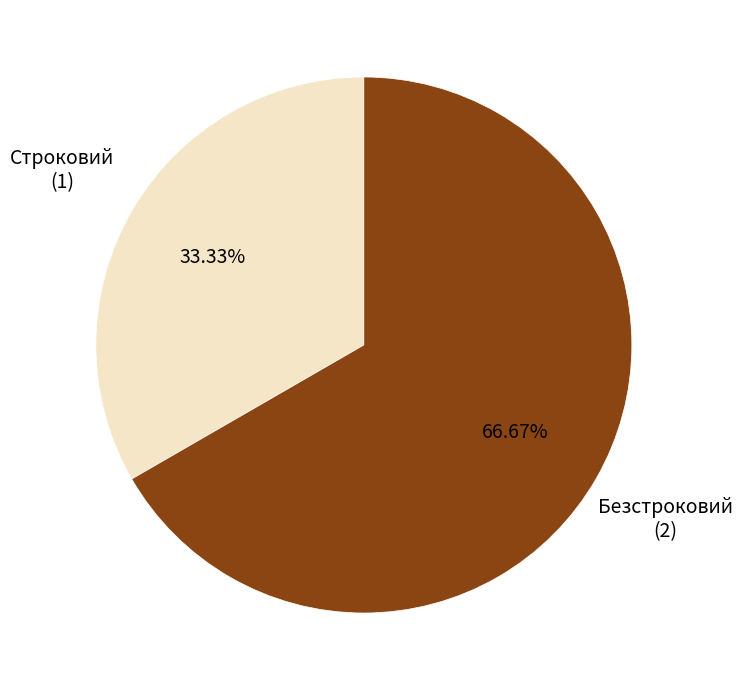

Does any single category account for the majority?

Yes